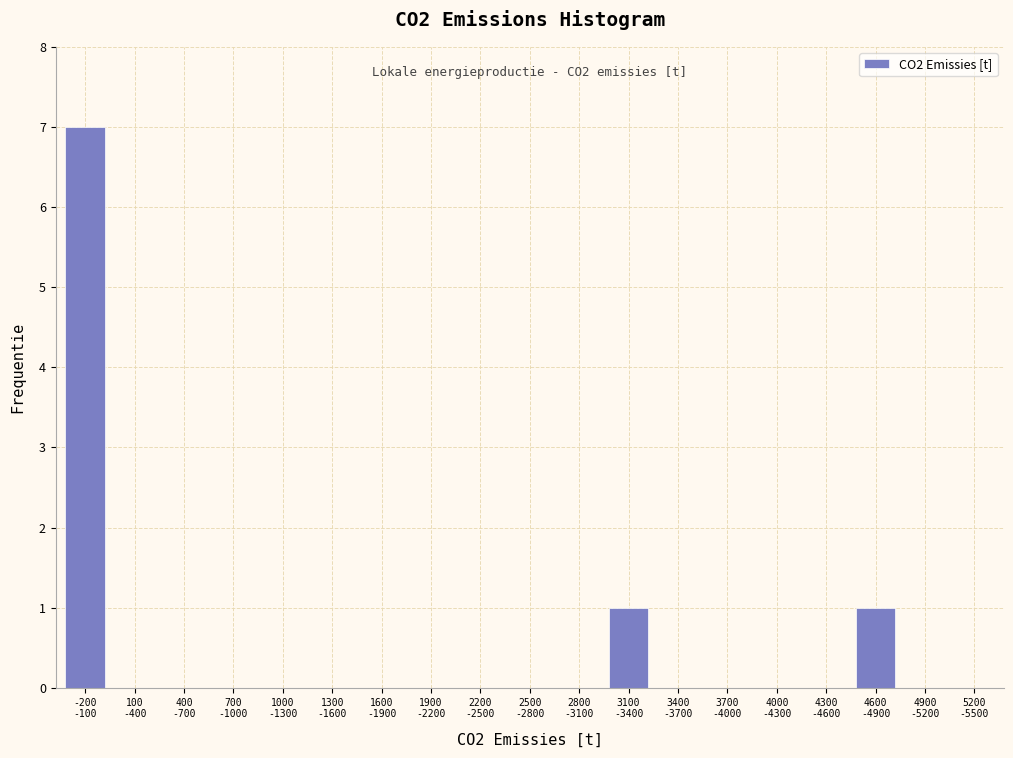

What is the greatest value displayed?

7